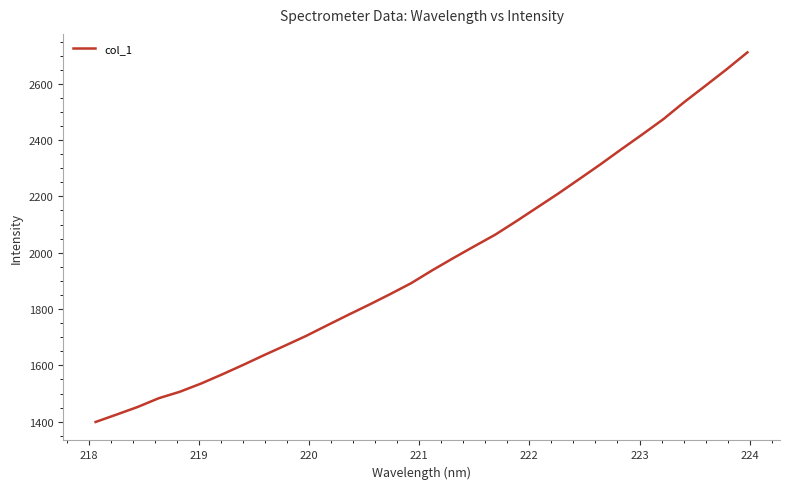

What is the greatest value displayed?

2711.5